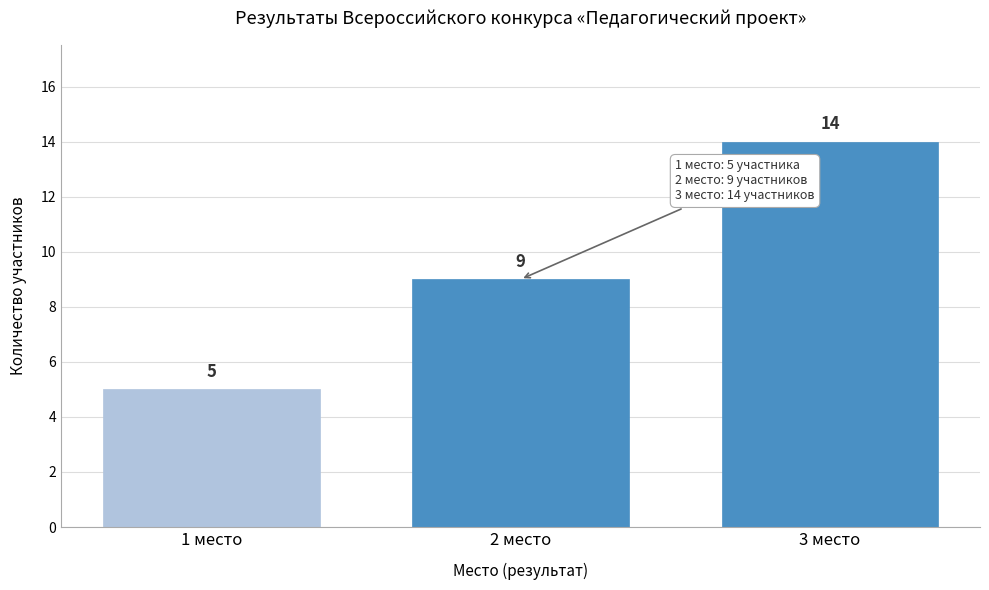

Reading left to right, list all the values displayed in this chart.

5	9	14